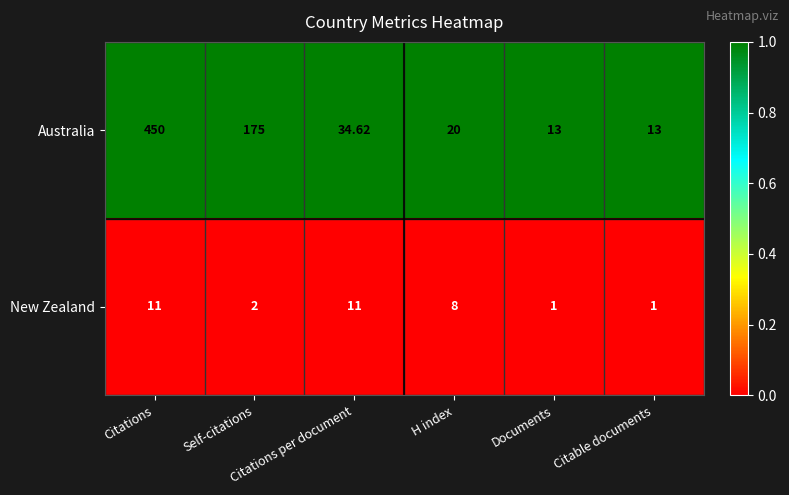

Which series has the largest range (max minus min)?

Australia